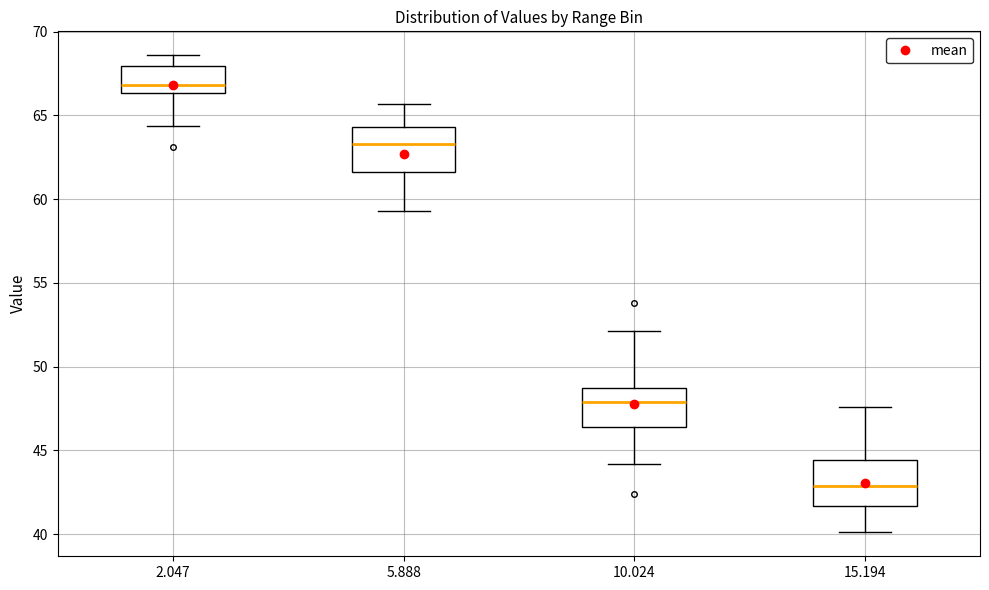

Reading left to right, transcribe this box plot: for each box, give where its median line is, the range the box spans, and where its two whiskers end, as read against the y-axis. The values are not printed on the chart, so give them approximately, as read against the axis.

2.047: median 67.0, box 66.5 to 68.0, whiskers 64.5 to 68.5
5.888: median 63.5, box 61.5 to 64.5, whiskers 59.5 to 65.5
10.024: median 48.0, box 46.5 to 48.5, whiskers 44.0 to 52.0
15.194: median 43.0, box 41.5 to 44.5, whiskers 40.0 to 47.5